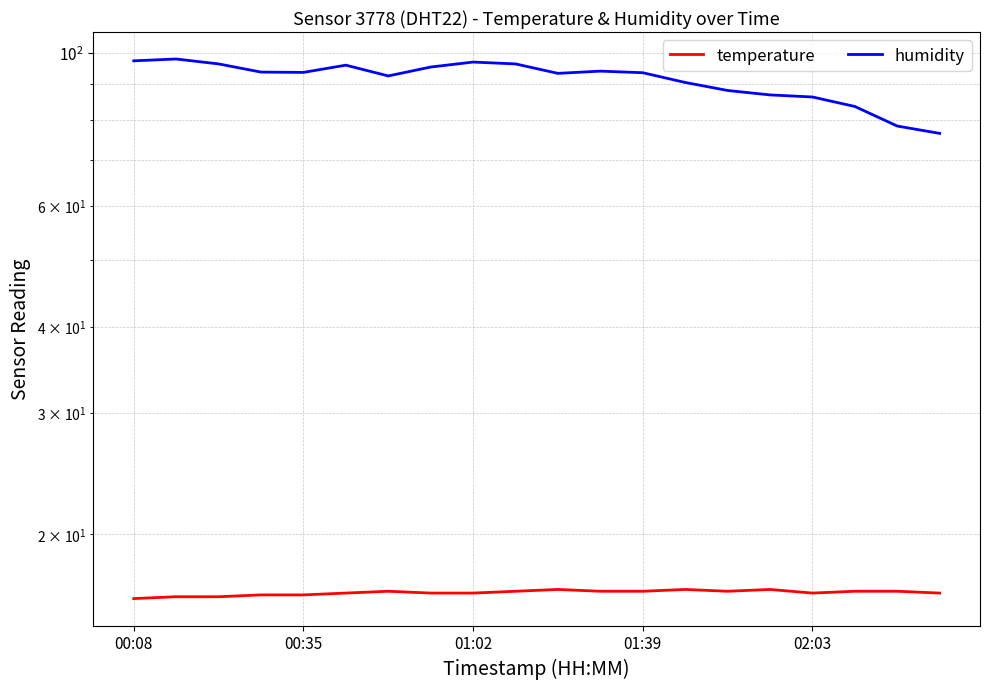

True or false: humidity has a value of 60.1 at 13.

False